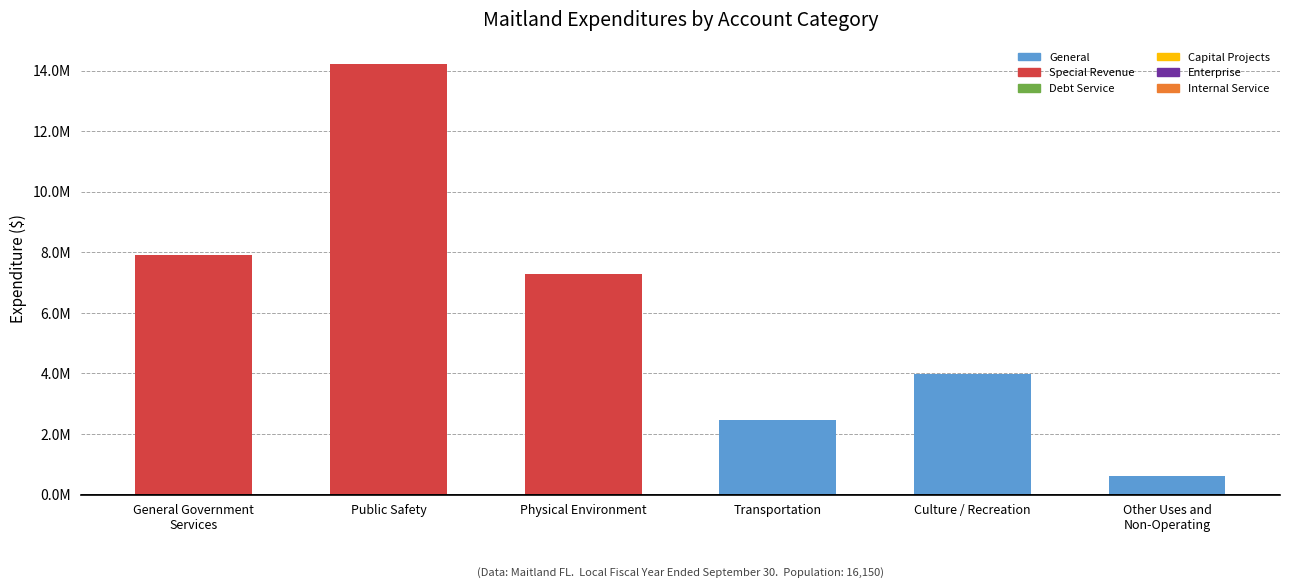

What is the value of the 3rd bar from the left?

7271783